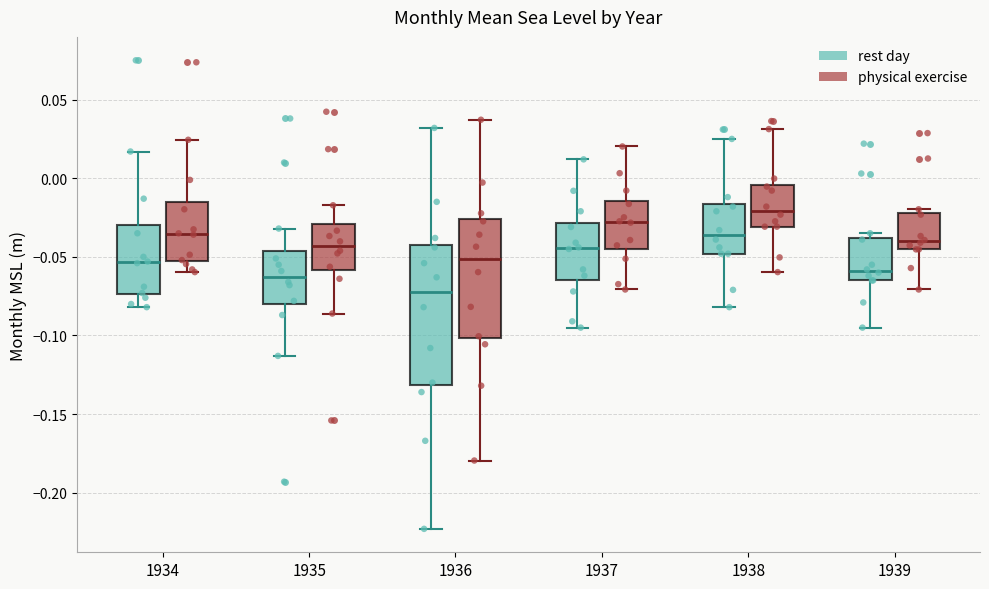

Where does the median line of the box for 1935 (rest day) sit on the y-axis? The values are not printed on the chart, so give them approximately, as read against the axis.

-0.060